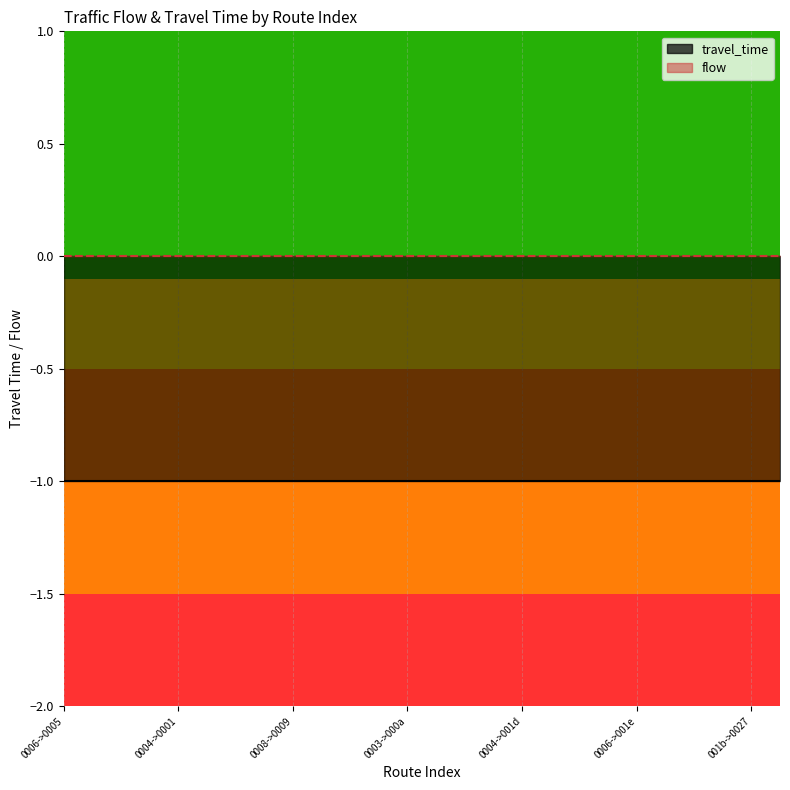

True or false: travel_time_line and flow_line intersect in this chart.

False